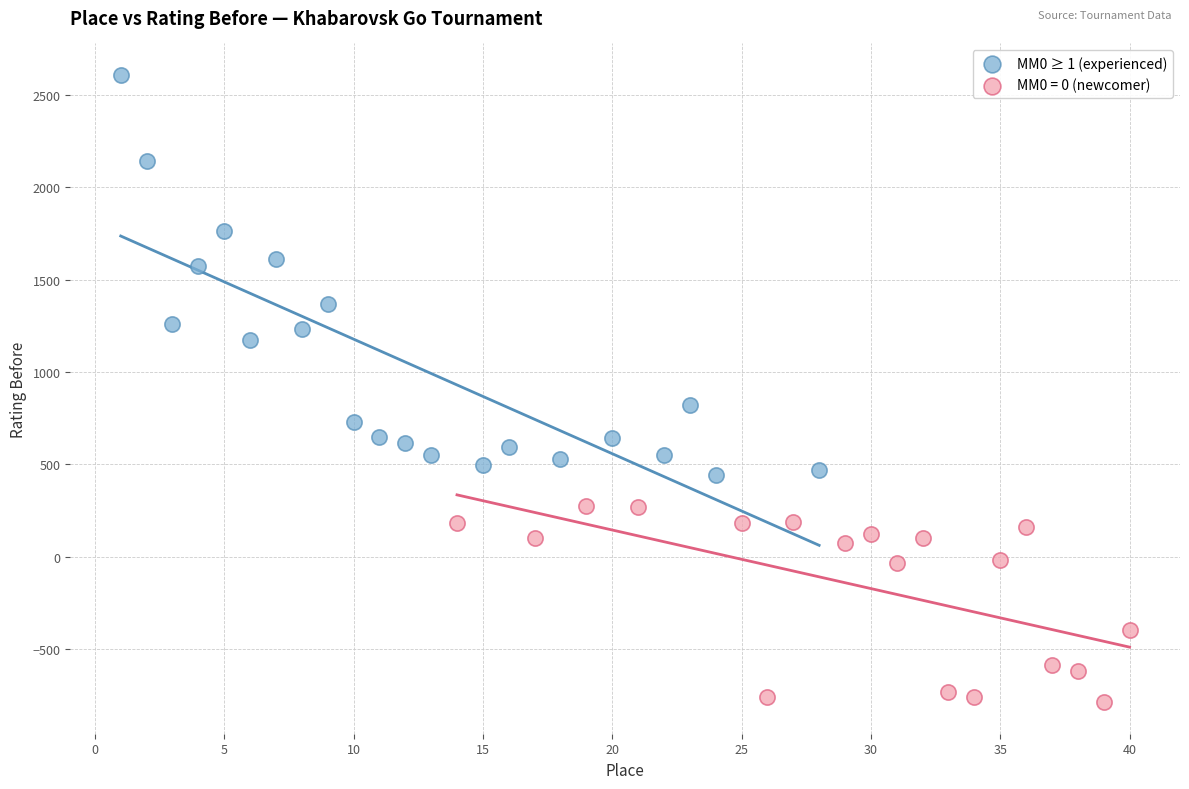

Which series contains the lowest Y value?

MM0 = 0 (newcomer)